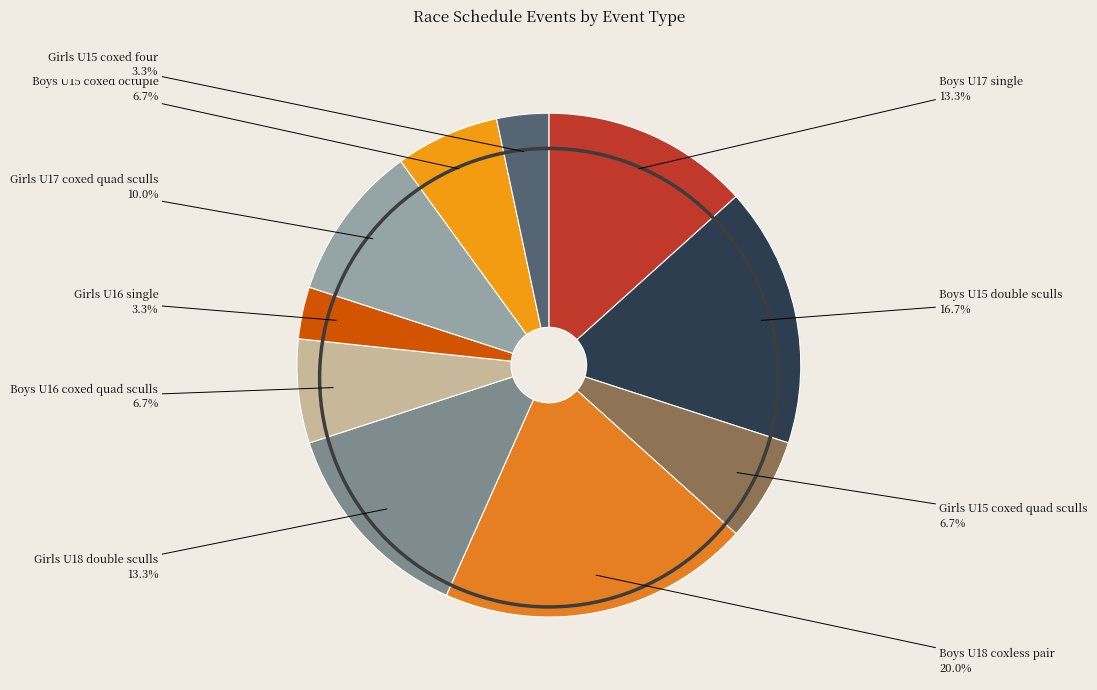

Count the number of slices in the pie.

10